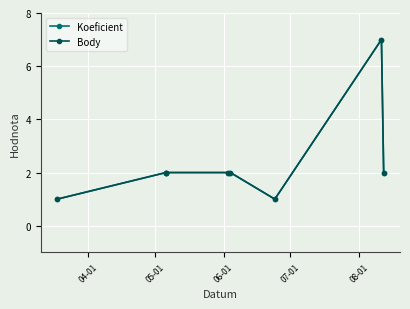

How many interior local peaks does the Koeficient series have?

1